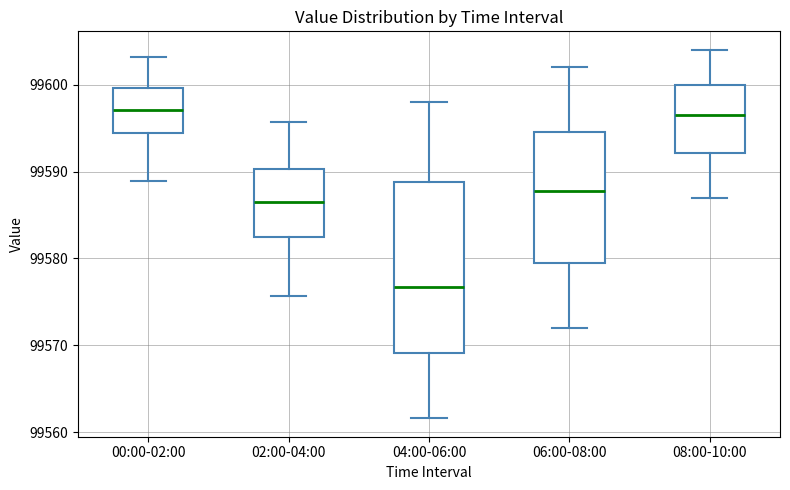

Comparing the boxes themselves (not the whiskers), which one is the tallest?

04:00-06:00